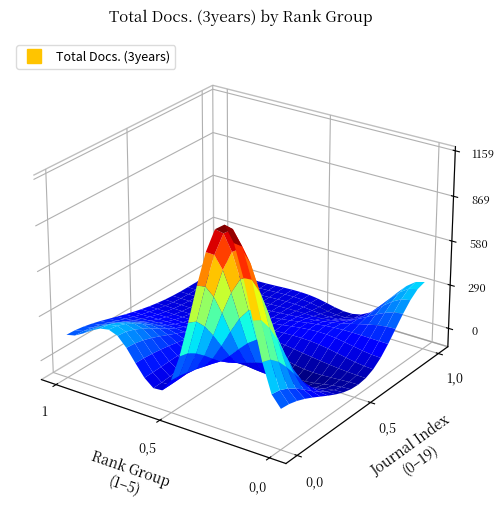

Count the number of categories in the chart.

20